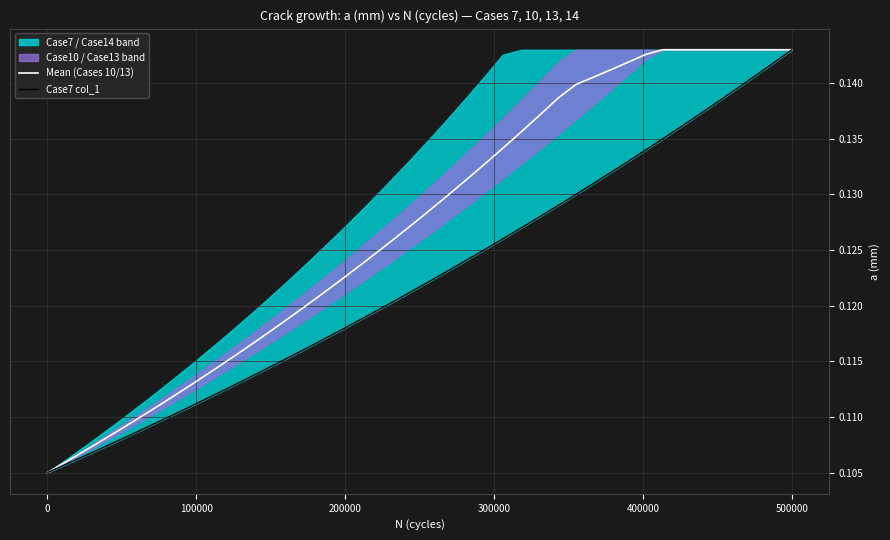

The value of Mean (Cases 10/13) at 12 is 0.1. True or false?

False